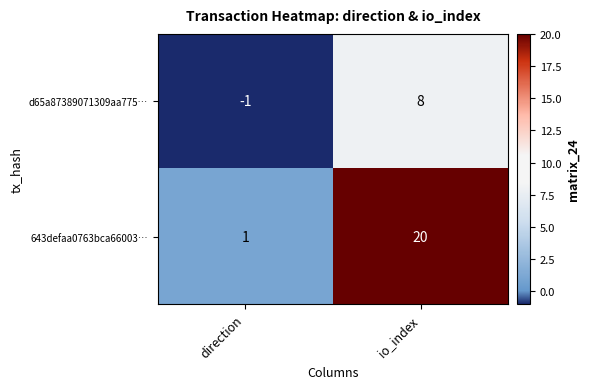

What is the sum of all d65a87389071309aa775… values?

7